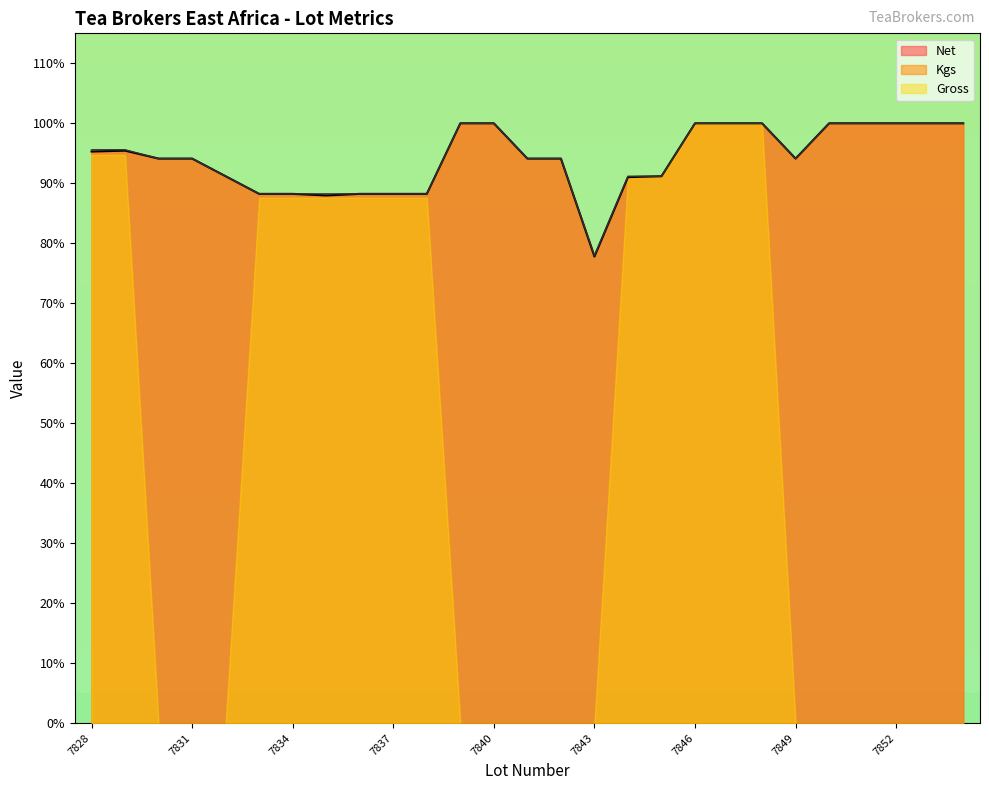

What are all the series names shown in the legend?

Net, Kgs, Gross